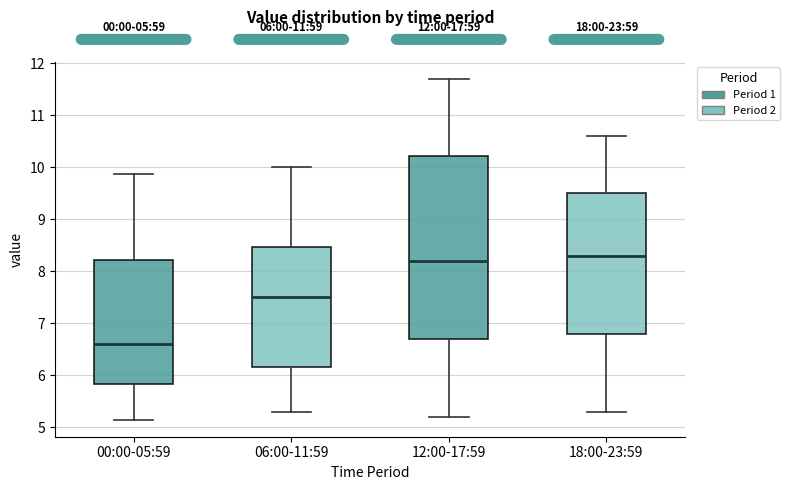

Which box is the tallest, from its lower edge to its upper edge?

12:00-17:59